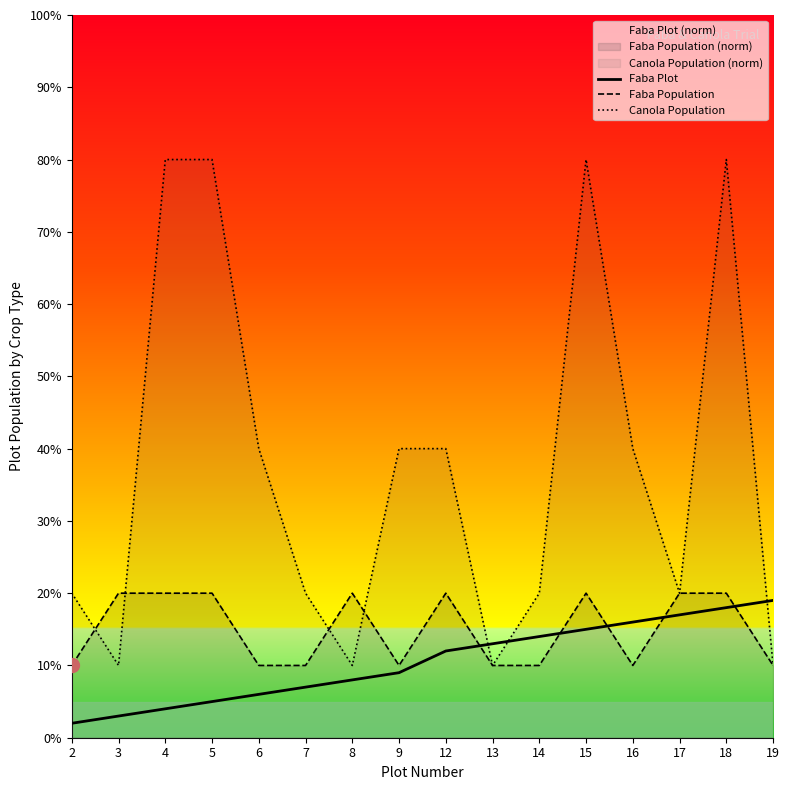

At which category does the chart reach its minimum across all series?

2